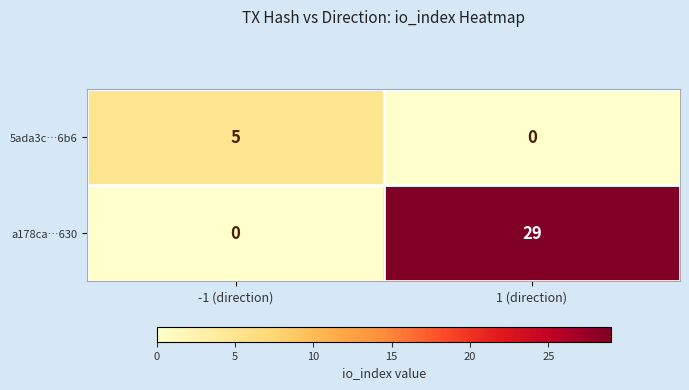

How many series are shown in this chart?

2